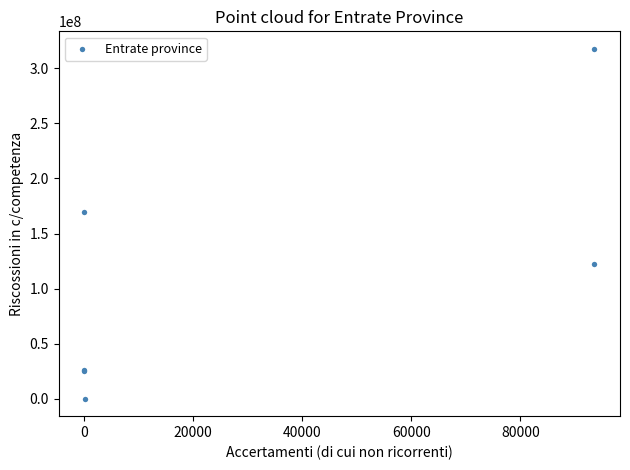

What Y value in the scatter plot is closest to 158887551?

169351780.1